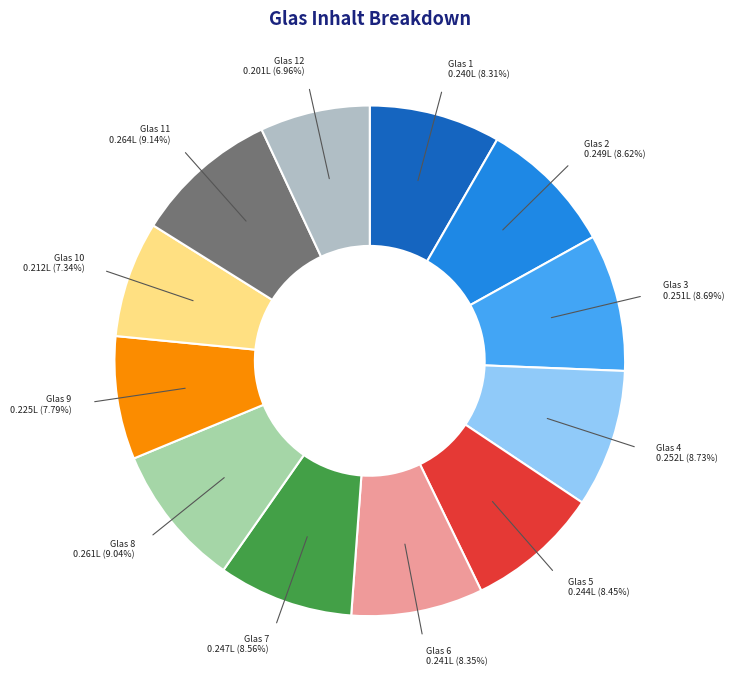

How many segments does this pie chart have?

12